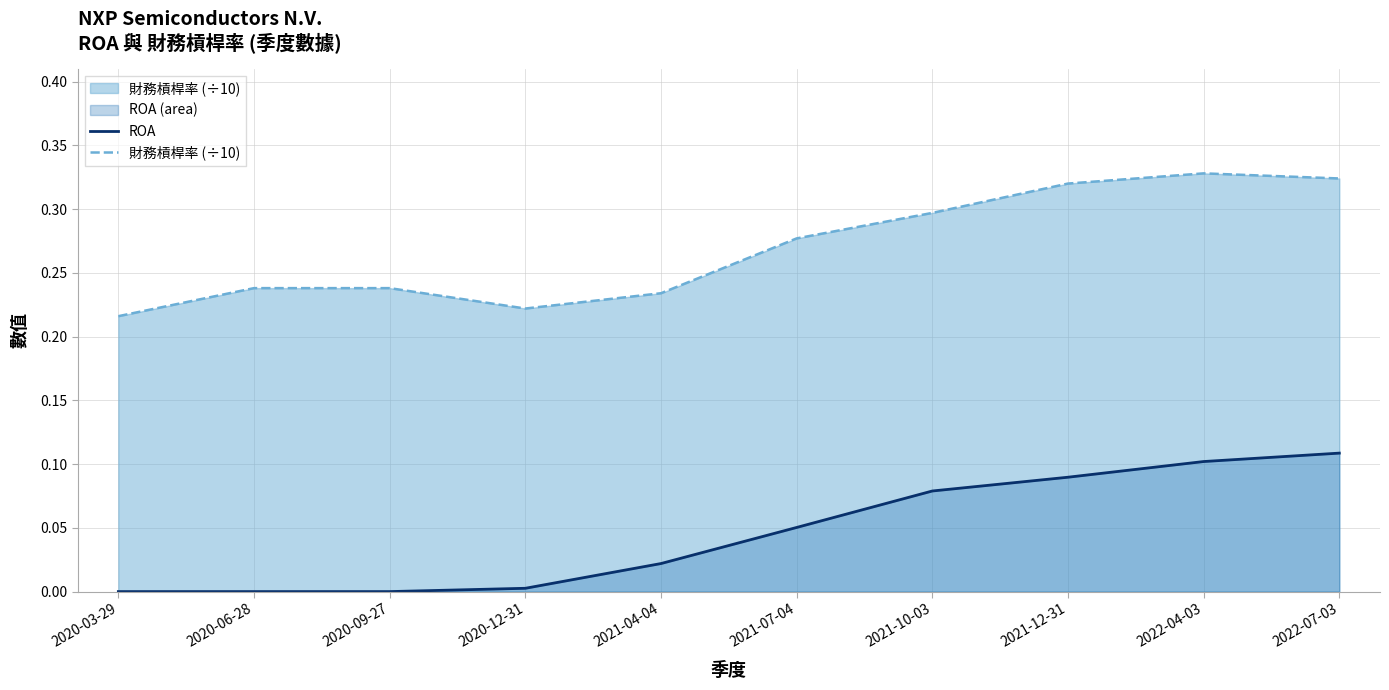

Reading right to left, transcribe all the data shown in this chart.

ROA: 2022-07-03=0.1	2022-04-03=0.1	2021-12-31=0.1	2021-10-03=0.1	2021-07-04=0.1	2021-04-04=0.0	2020-12-31=0.0	2020-09-27=0.0	2020-06-28=0.0	2020-03-29=0.0
財務槓桿率 (÷10): 2022-07-03=0.3	2022-04-03=0.3	2021-12-31=0.3	2021-10-03=0.3	2021-07-04=0.3	2021-04-04=0.2	2020-12-31=0.2	2020-09-27=0.2	2020-06-28=0.2	2020-03-29=0.2